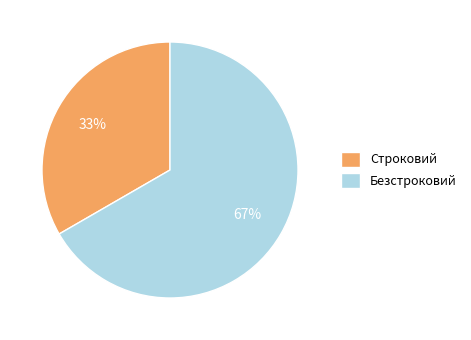

Which slice is the largest?

Безстроковий